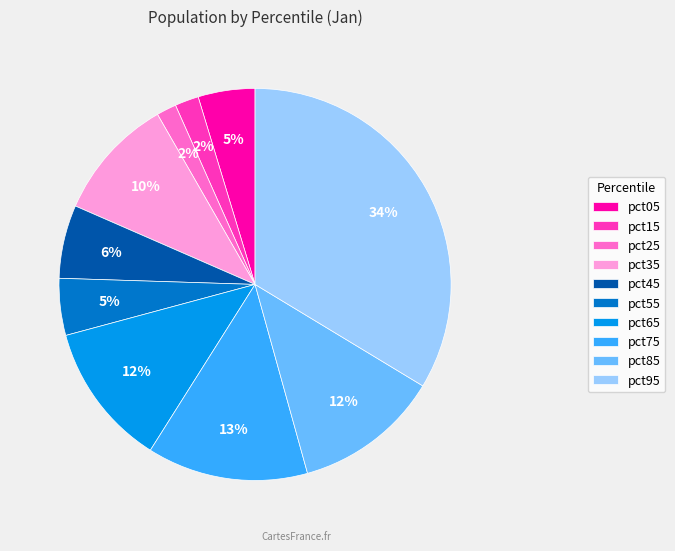

Is there any slice that represents more than half of the pie?

No